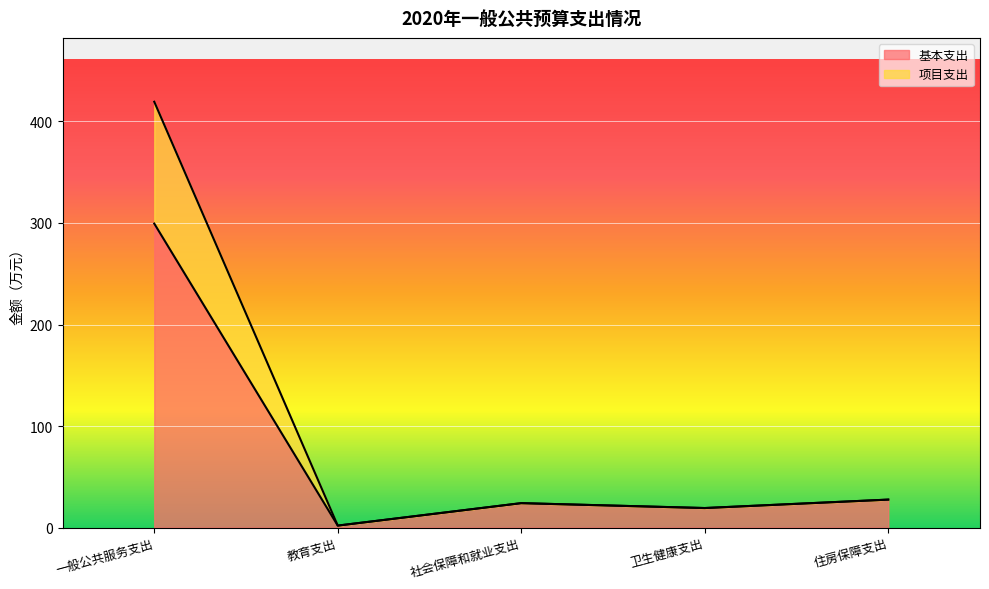

Rank the series by their maximum value, from highest to lowest.

项目支出, 基本支出